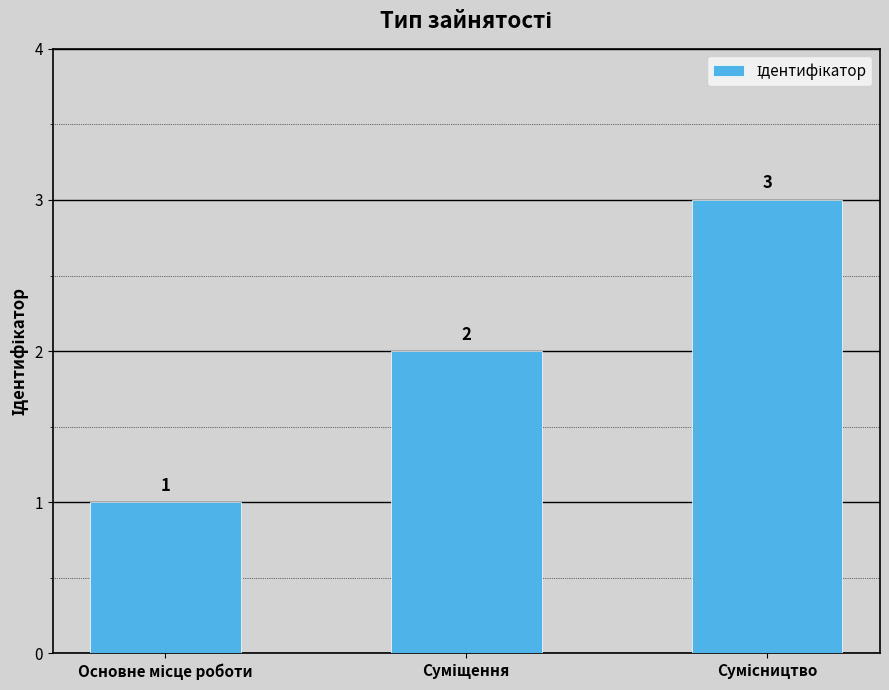

Count the values in the range 1 to 3.

3